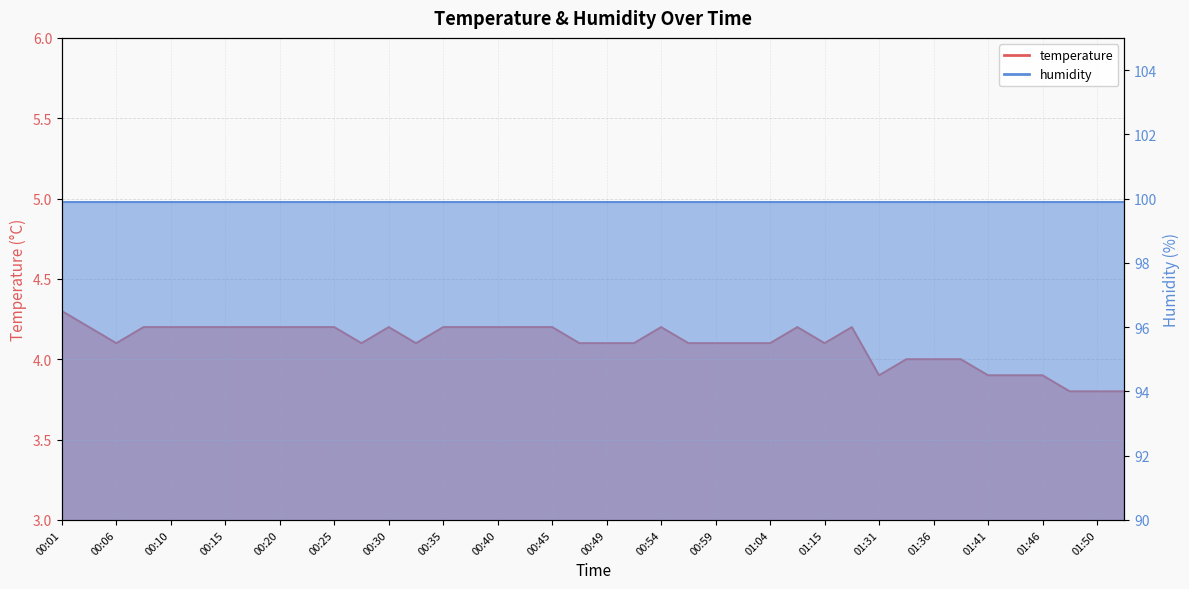

Which label corresponds to the largest value in the chart?

00:01